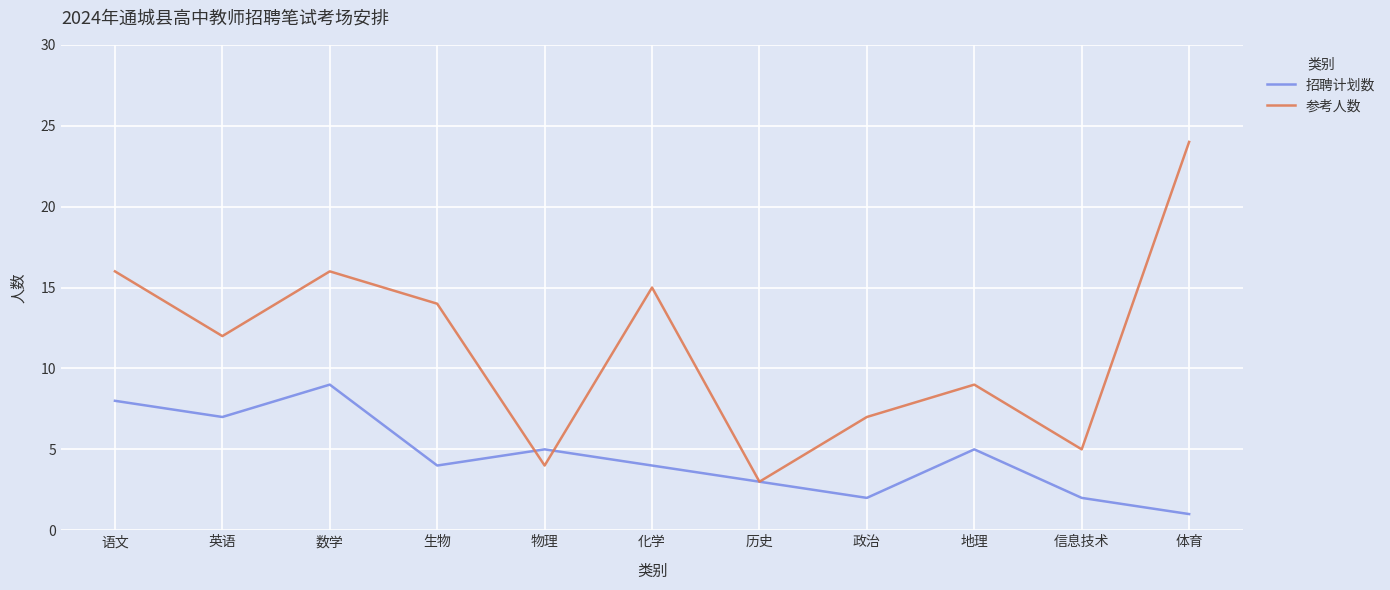

Which series has the largest total across all categories?

参考人数